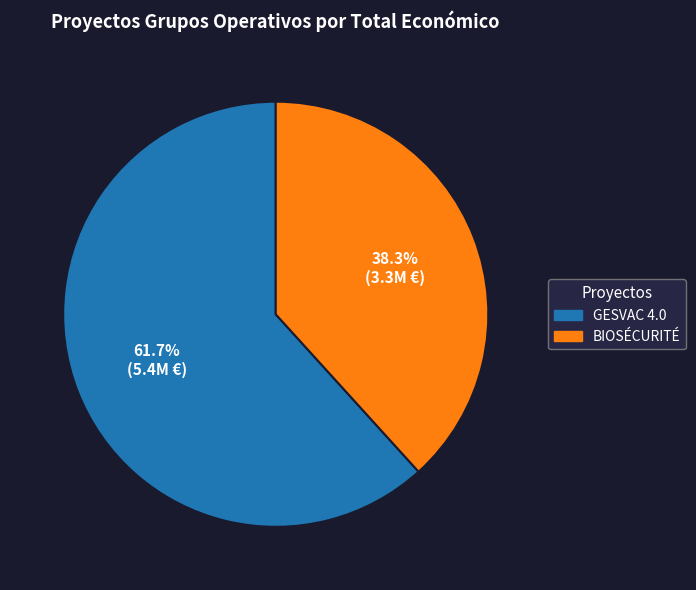

The BIOSÉCURITÉ slice represents 38% of the pie. True or false?

True